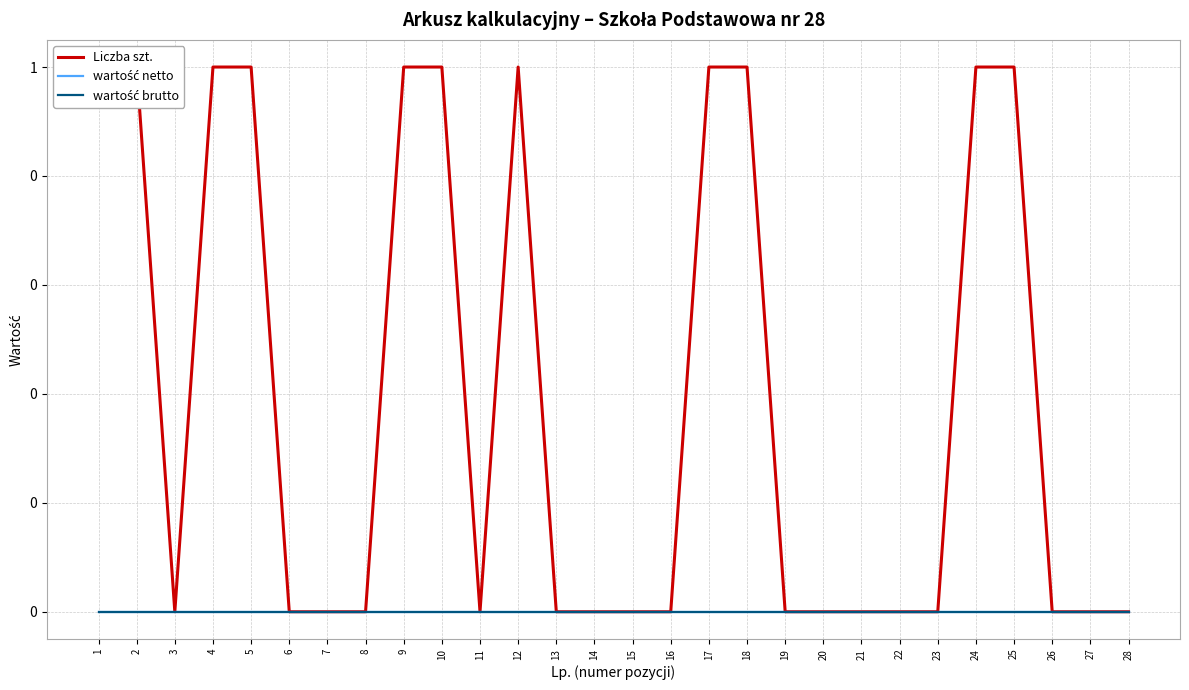

How many distinct data groups are displayed?

3